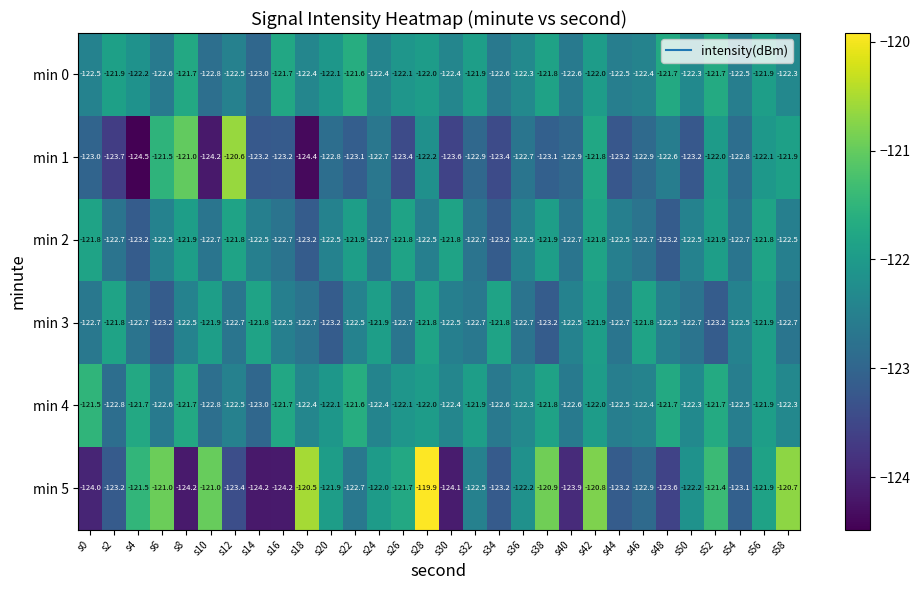

What is the difference between the maximum and minimum values in the min 0 series?

1.4